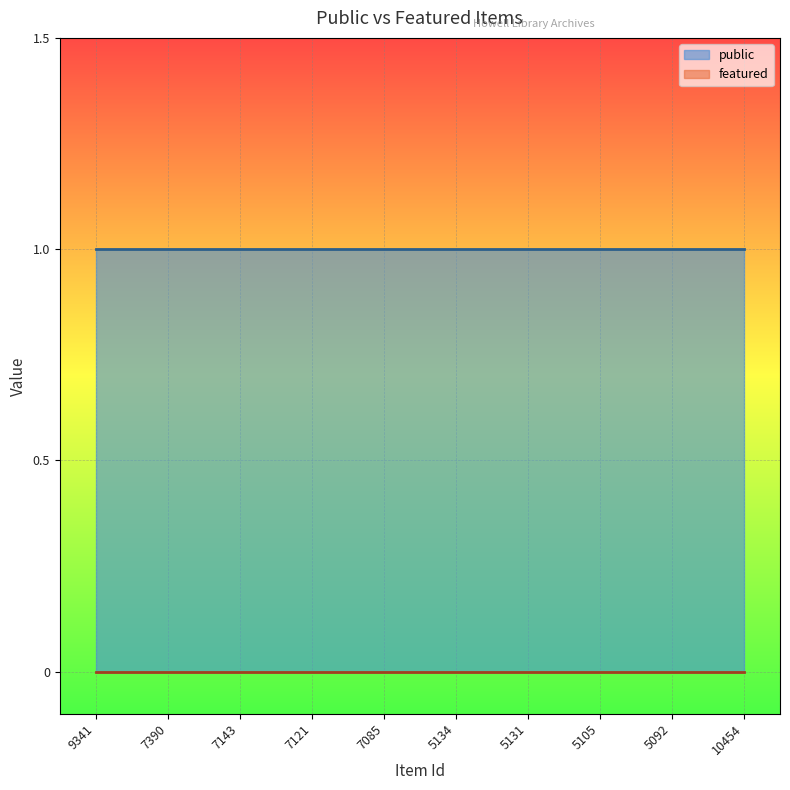

At how many categories does at least one series exceed 0?

10